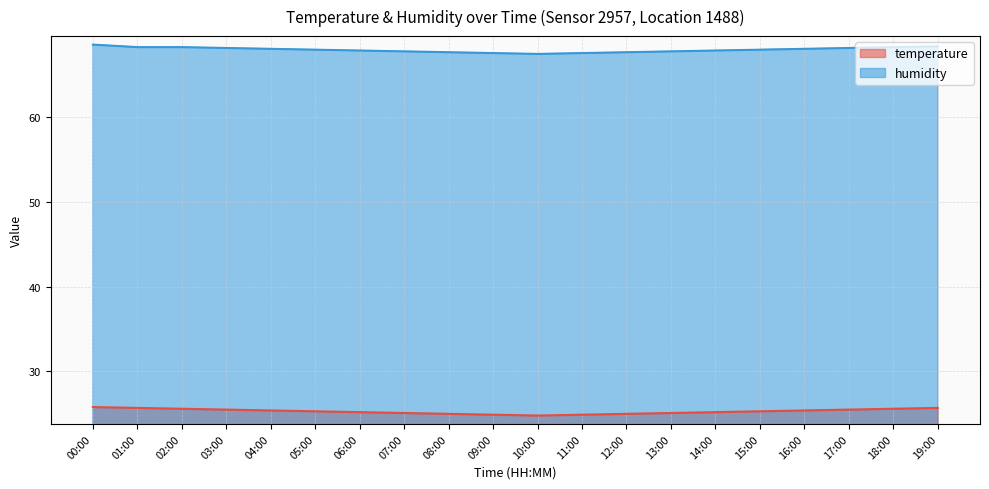

Which series has the largest range (max minus min)?

humidity